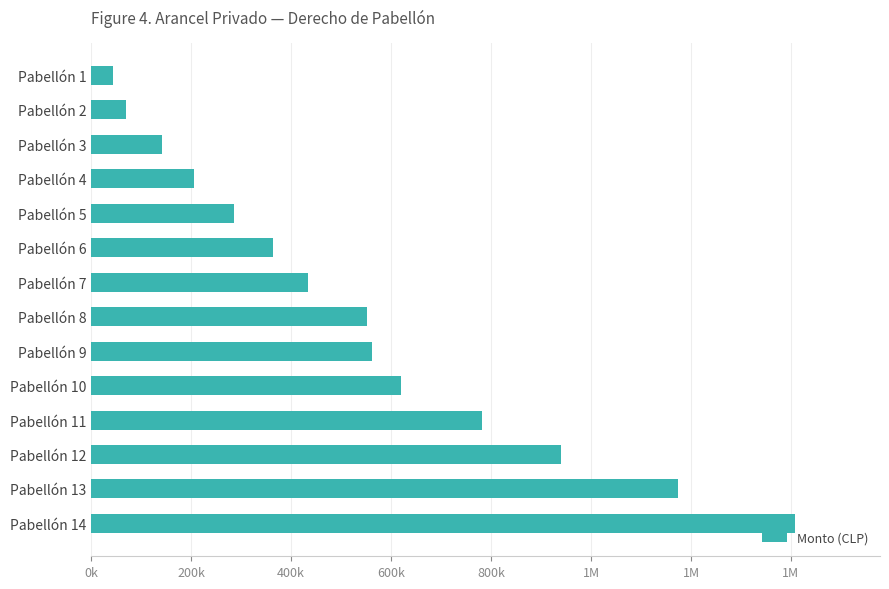

Does the chart contain any negative values?

No